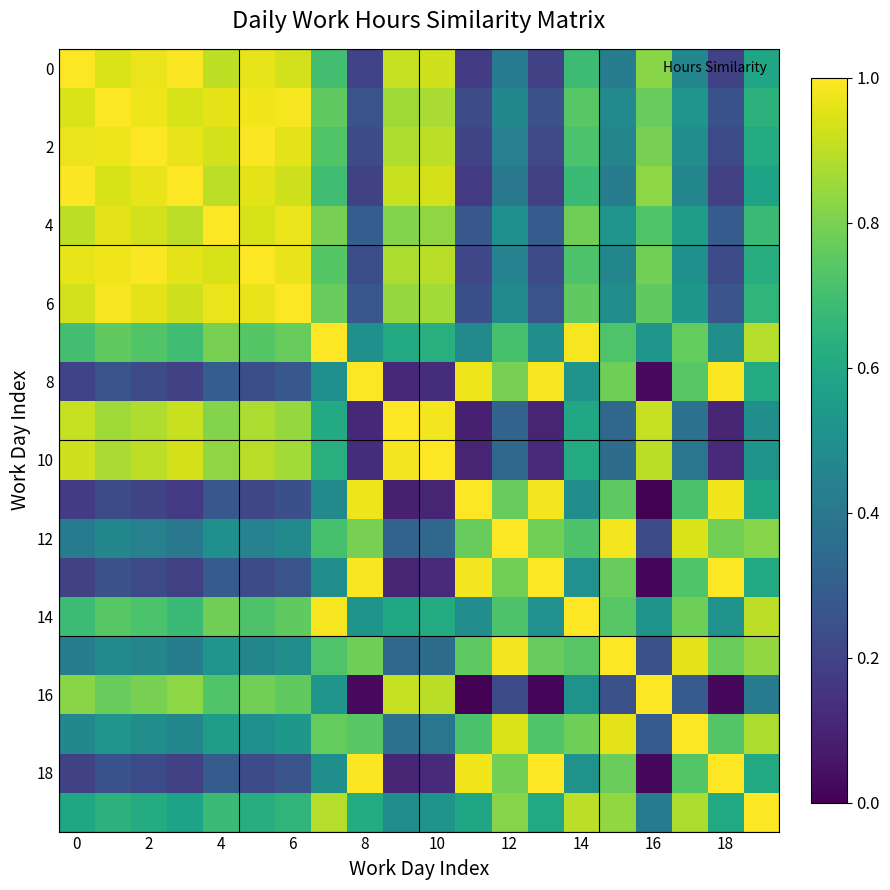

How many series are shown in this chart?

20